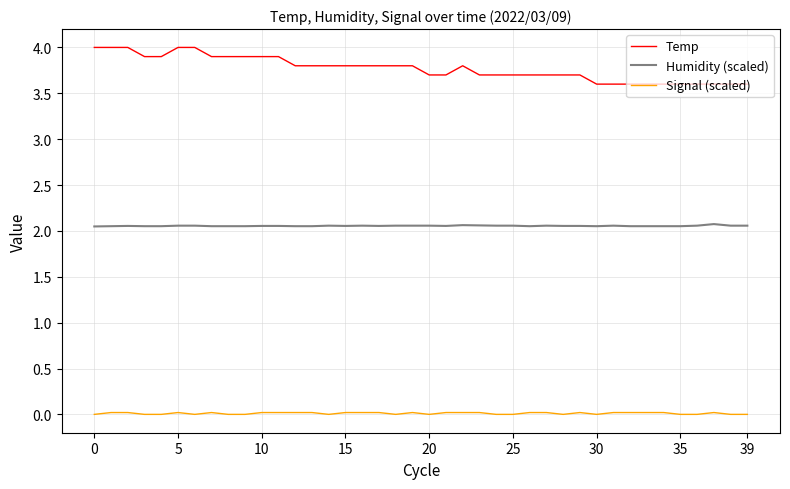

Rank the series by their maximum value, from highest to lowest.

Temp, Humidity (scaled), Signal (scaled)